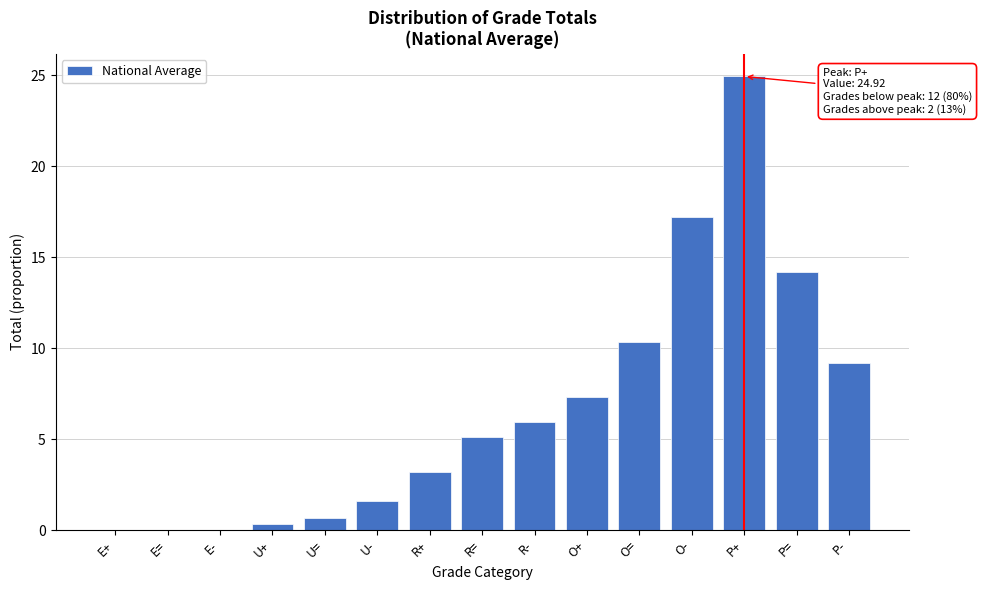

What is the greatest value displayed?

24.9